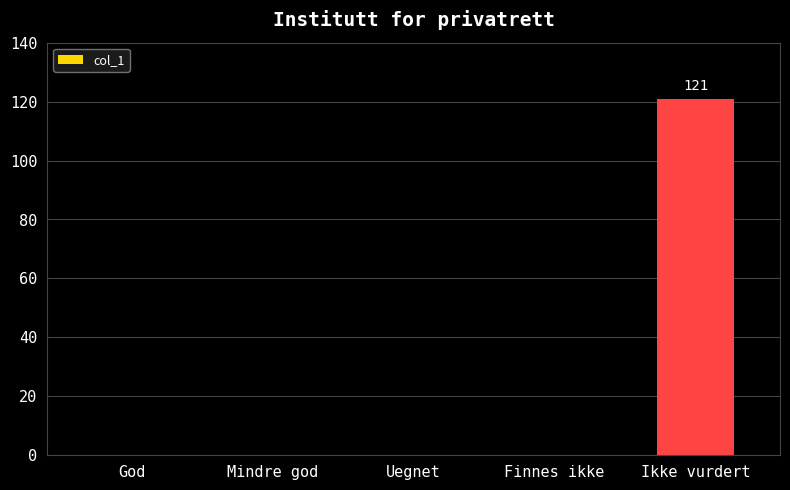

Reading left to right, list all the values displayed in this chart.

0	0	0	0	121